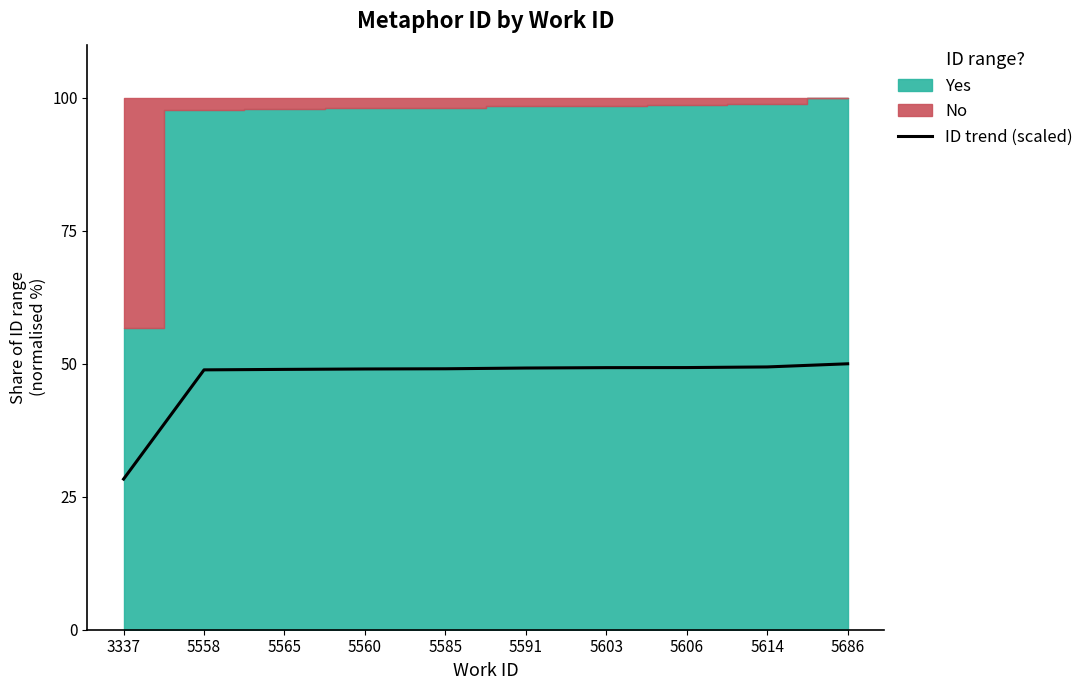

Reading left to right, transcribe all the data shown in this chart.

28.3	48.9	48.9	49.0	49.1	49.2	49.3	49.3	49.4	50.0